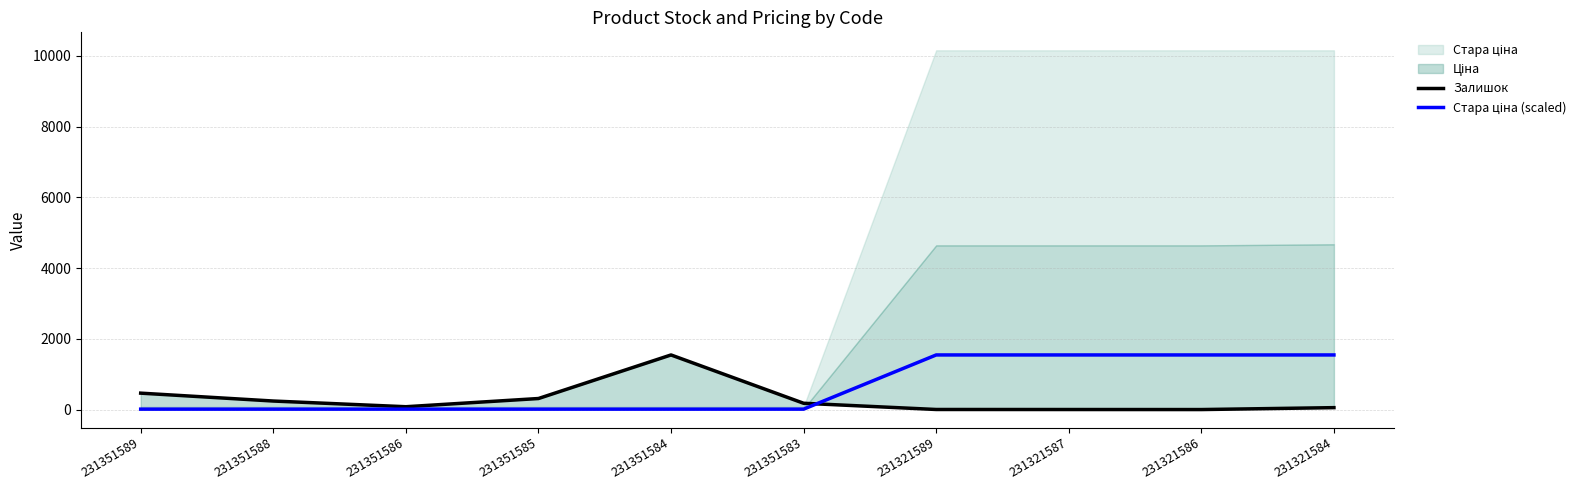

True or false: Залишок has more than 0 interior local peaks.

True